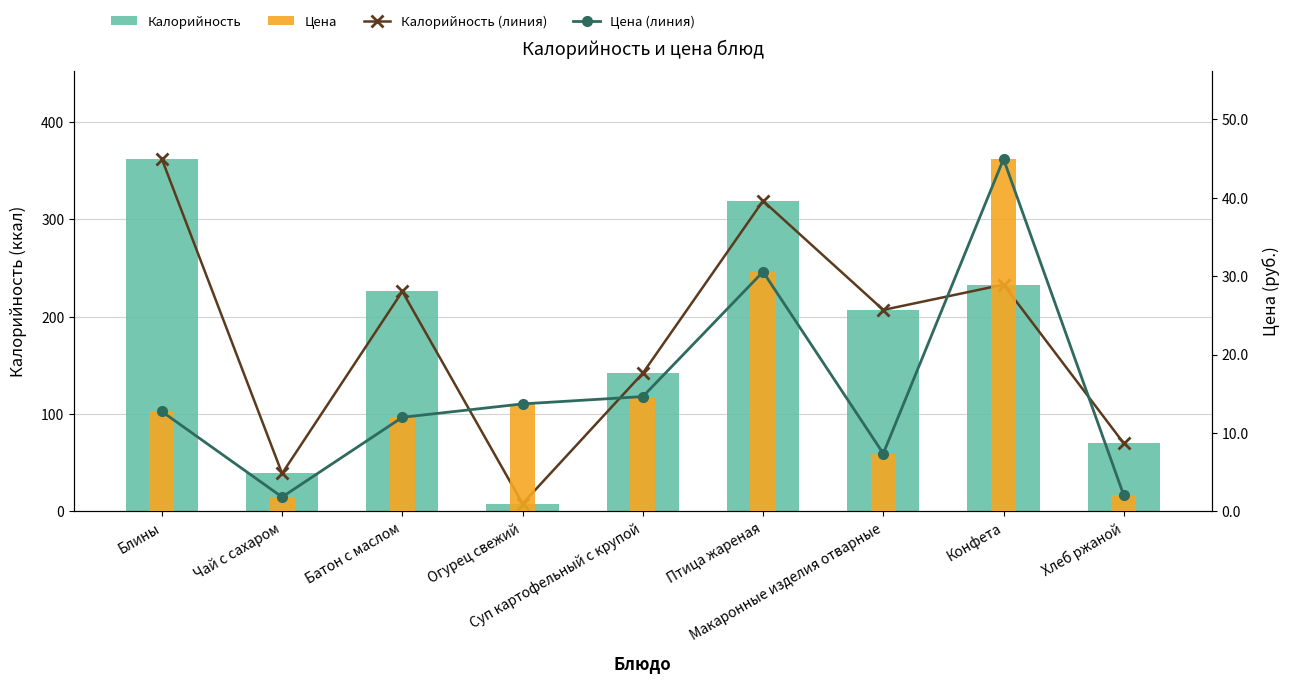

List the series in order of their peak value, lowest first.

Цена (линия), Цена, Калорийность (линия), Калорийность